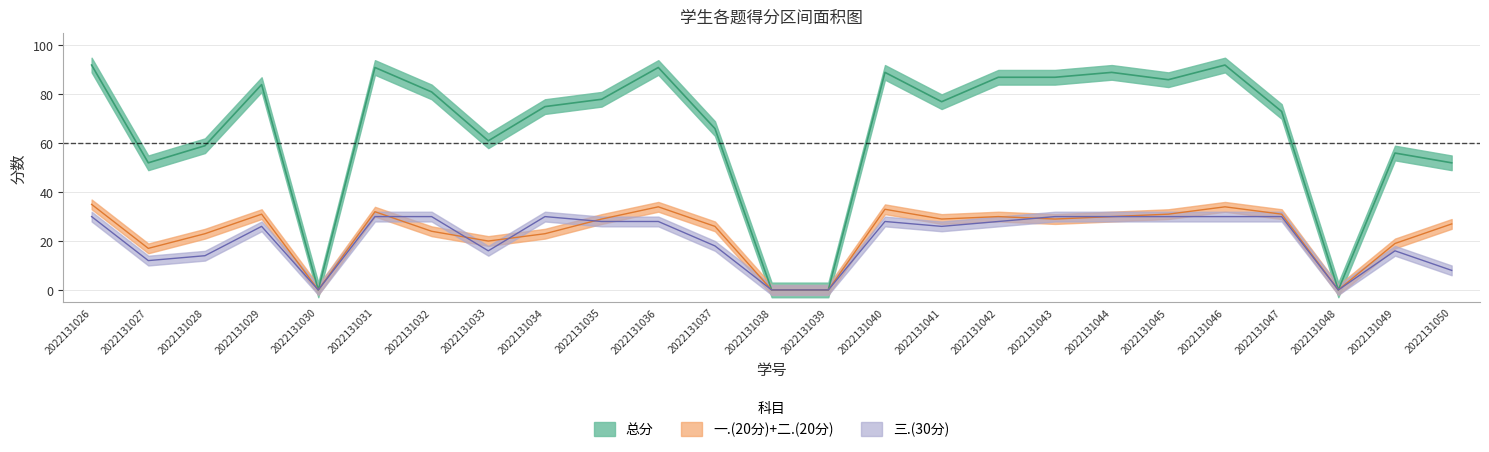

The value of 三.(30分) at 2022131033 is 4. True or false?

False